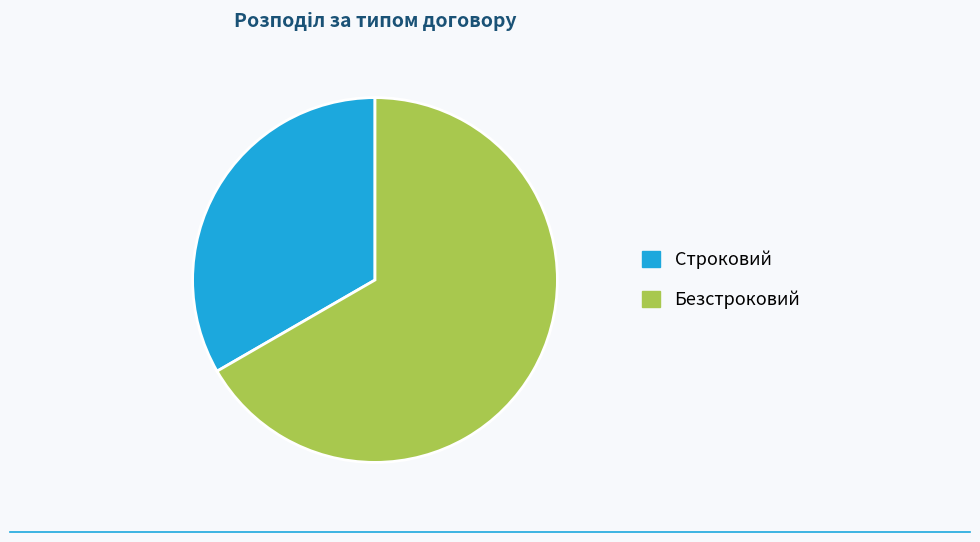

Approximately how many times larger is the value at Строковий compared to Безстроковий?

0.5